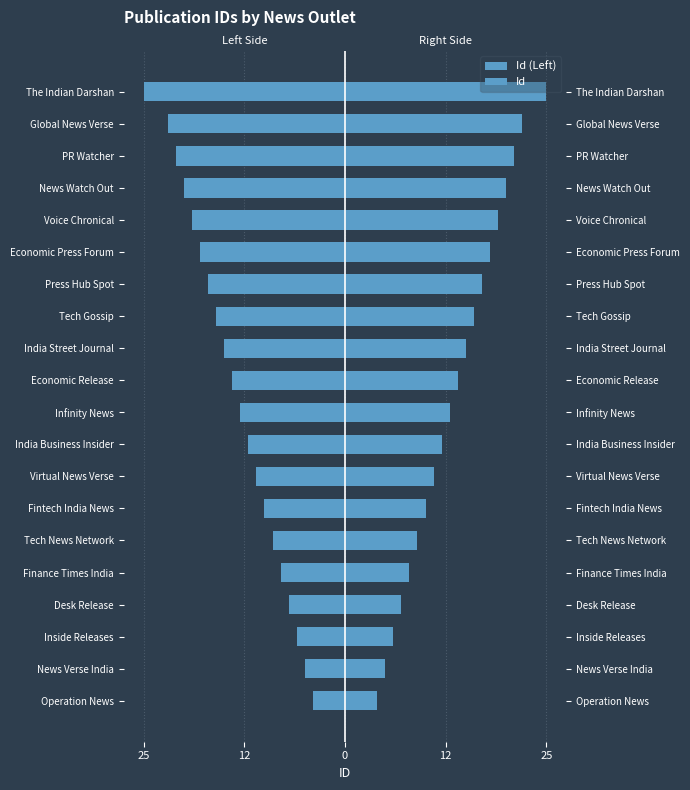

Which series has the widest spread of values?

Id (Left)